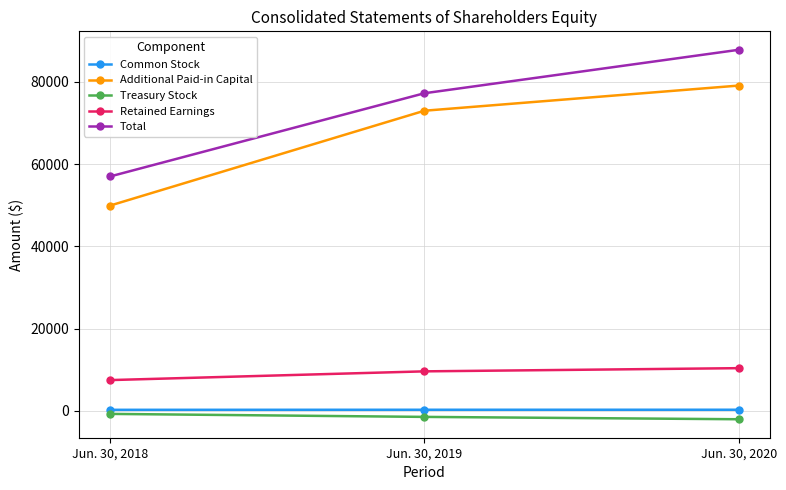

Count the number of categories in the chart.

3